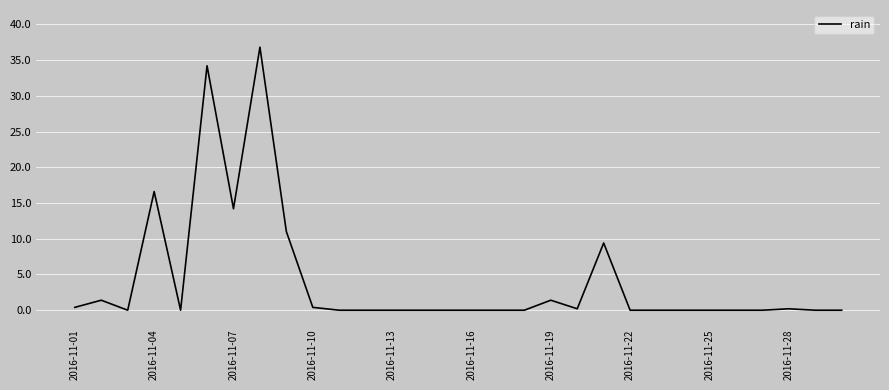

What is the greatest value displayed?

36.8